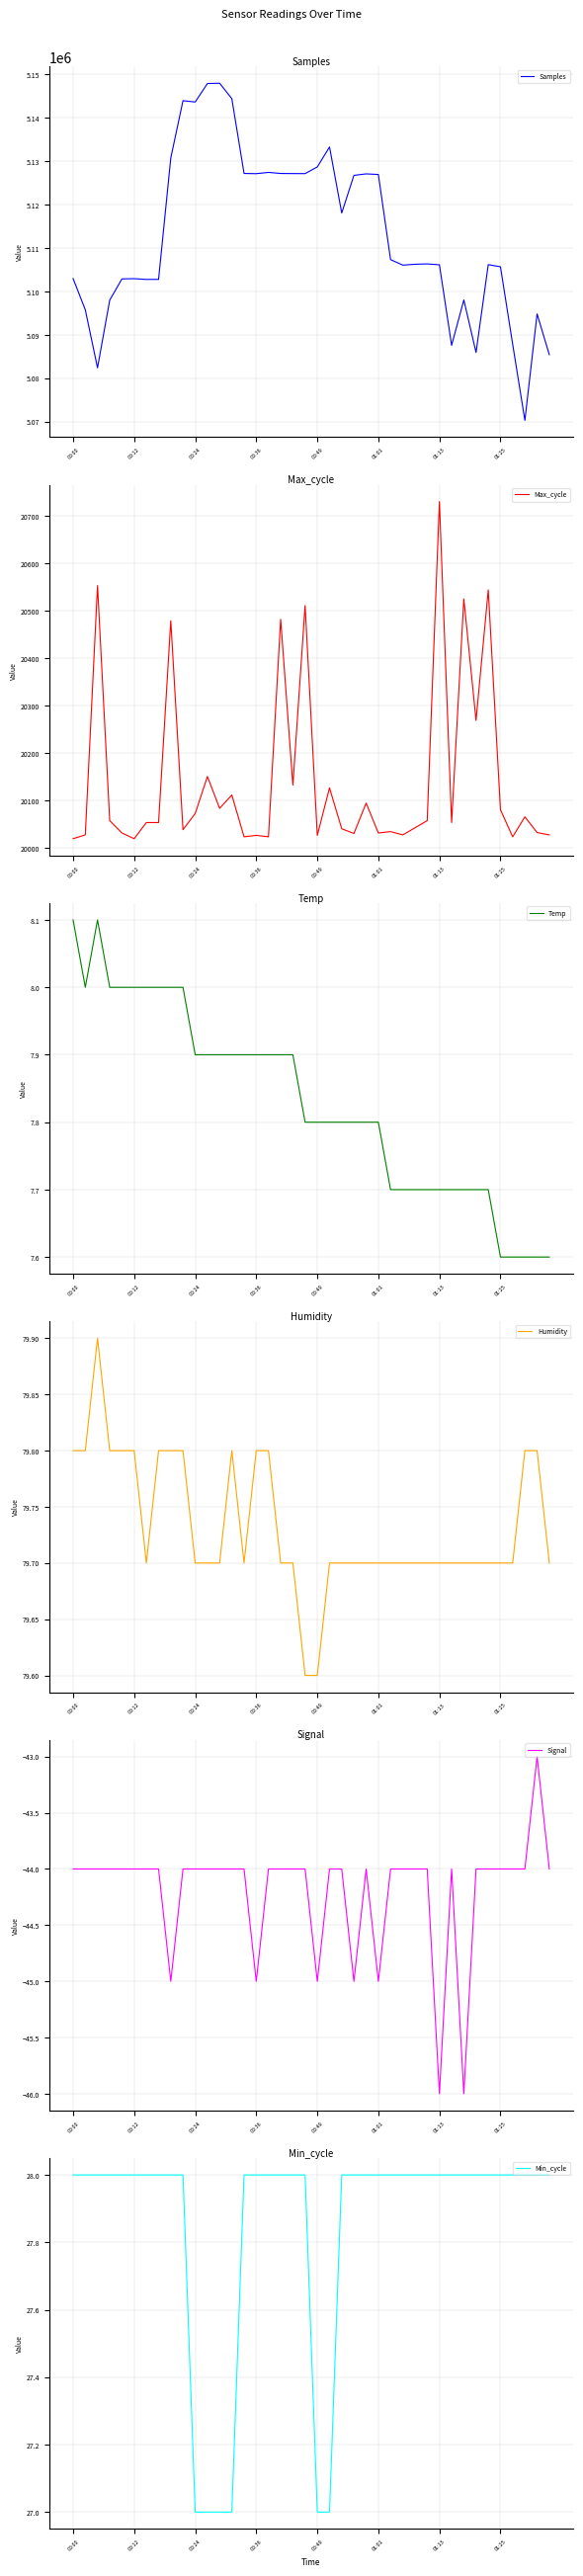

Reading left to right, what are all the values shown in this chart?

Samples: 5102967.0	5095780.0	5082414.0	5097998.0	5102892.0	5102942.0	5102770.0	5102784.0	5130721.0	5143920.0	5143617.0	5147868.0	5147942.0	5144387.0	5127164.0	5127118.0	5127413.0	5127162.0	5127140.0	5127128.0	5128669.0	5133266.0	5118070.0	5126728.0	5127072.0	5126931.0	5107332.0	5106059.0	5106261.0	5106341.0	5106138.0	5087592.0	5098039.0	5085955.0	5106175.0	5105675.0	5087847.0	5070320.0	5094830.0	5085437.0
Max_cycle: 20020.0	20028.0	20553.0	20058.0	20032.0	20020.0	20054.0	20054.0	20479.0	20039.0	20073.0	20151.0	20084.0	20112.0	20024.0	20027.0	20024.0	20482.0	20133.0	20511.0	20027.0	20127.0	20041.0	20031.0	20095.0	20032.0	20035.0	20028.0	20043.0	20058.0	20730.0	20054.0	20525.0	20269.0	20544.0	20081.0	20024.0	20066.0	20033.0	20028.0
Temp: 8.1	8.0	8.1	8.0	8.0	8.0	8.0	8.0	8.0	8.0	7.9	7.9	7.9	7.9	7.9	7.9	7.9	7.9	7.9	7.8	7.8	7.8	7.8	7.8	7.8	7.8	7.7	7.7	7.7	7.7	7.7	7.7	7.7	7.7	7.7	7.6	7.6	7.6	7.6	7.6
Humidity: 79.8	79.8	79.9	79.8	79.8	79.8	79.7	79.8	79.8	79.8	79.7	79.7	79.7	79.8	79.7	79.8	79.8	79.7	79.7	79.6	79.6	79.7	79.7	79.7	79.7	79.7	79.7	79.7	79.7	79.7	79.7	79.7	79.7	79.7	79.7	79.7	79.7	79.8	79.8	79.7
Signal: -44.0	-44.0	-44.0	-44.0	-44.0	-44.0	-44.0	-44.0	-45.0	-44.0	-44.0	-44.0	-44.0	-44.0	-44.0	-45.0	-44.0	-44.0	-44.0	-44.0	-45.0	-44.0	-44.0	-45.0	-44.0	-45.0	-44.0	-44.0	-44.0	-44.0	-46.0	-44.0	-46.0	-44.0	-44.0	-44.0	-44.0	-44.0	-43.0	-44.0
Min_cycle: 28.0	28.0	28.0	28.0	28.0	28.0	28.0	28.0	28.0	28.0	27.0	27.0	27.0	27.0	28.0	28.0	28.0	28.0	28.0	28.0	27.0	27.0	28.0	28.0	28.0	28.0	28.0	28.0	28.0	28.0	28.0	28.0	28.0	28.0	28.0	28.0	28.0	28.0	28.0	28.0